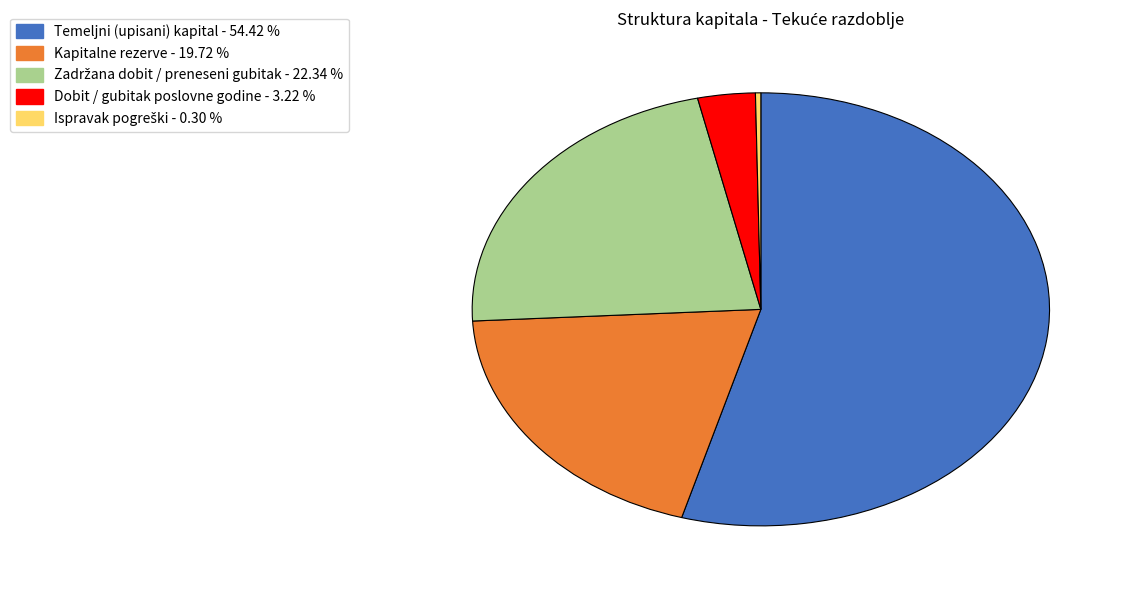

Is there any slice that represents more than half of the pie?

Yes